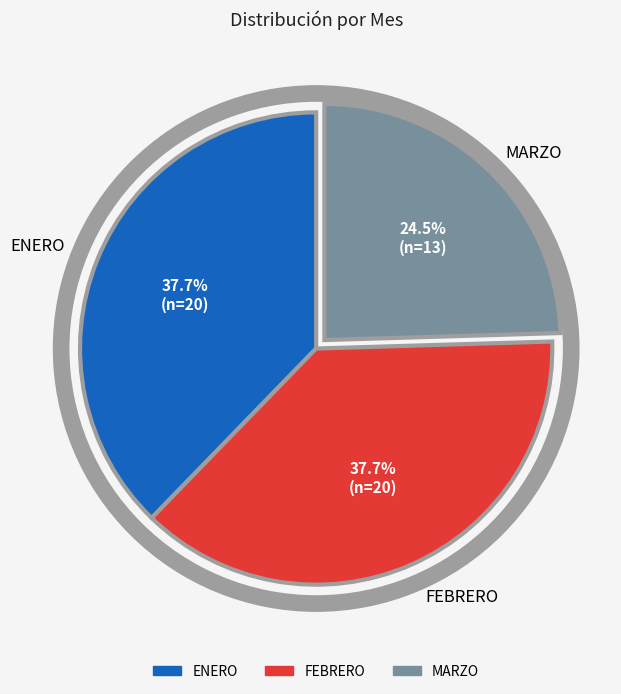

To the nearest percent, what is the average slice percentage?

33%